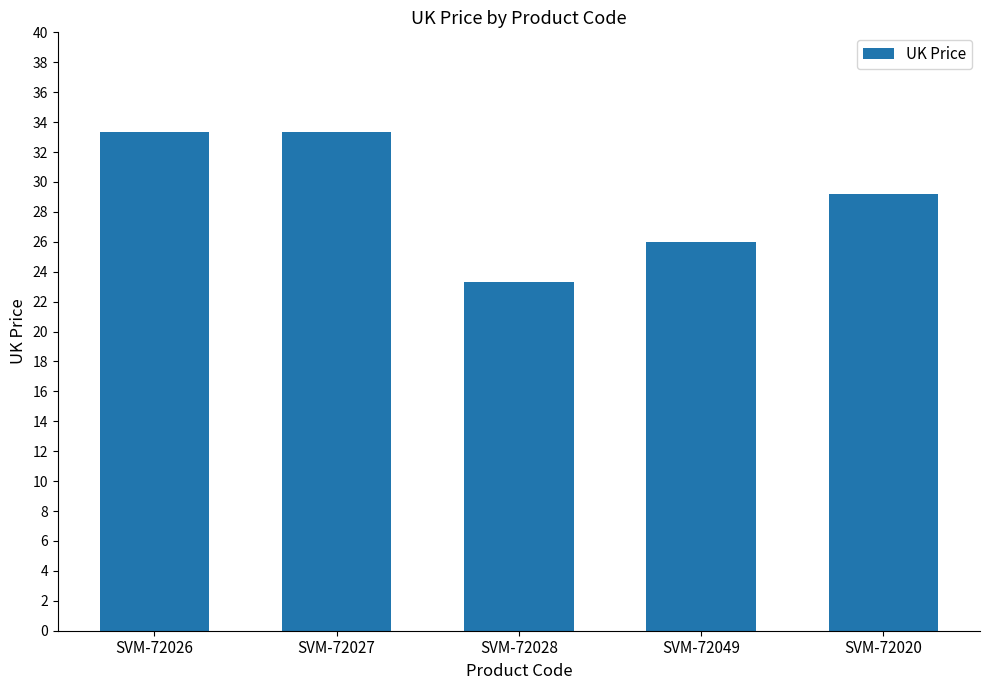

Count the number of values greater than 29.

3